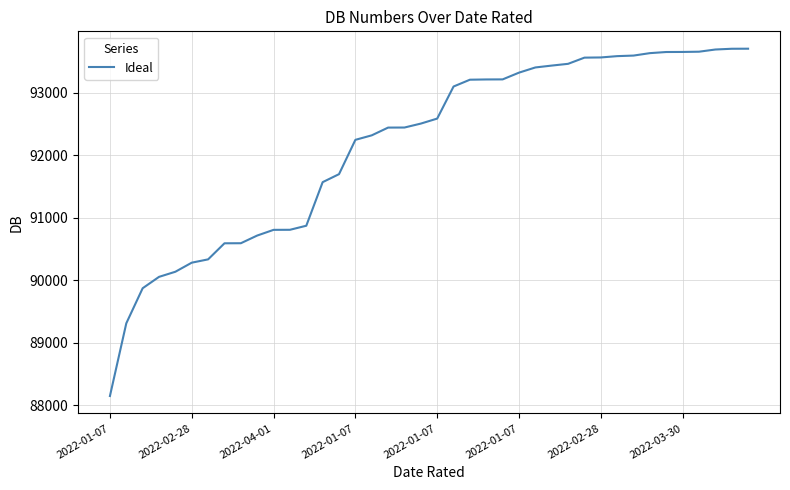

What is the difference between the maximum and minimum values?

5556